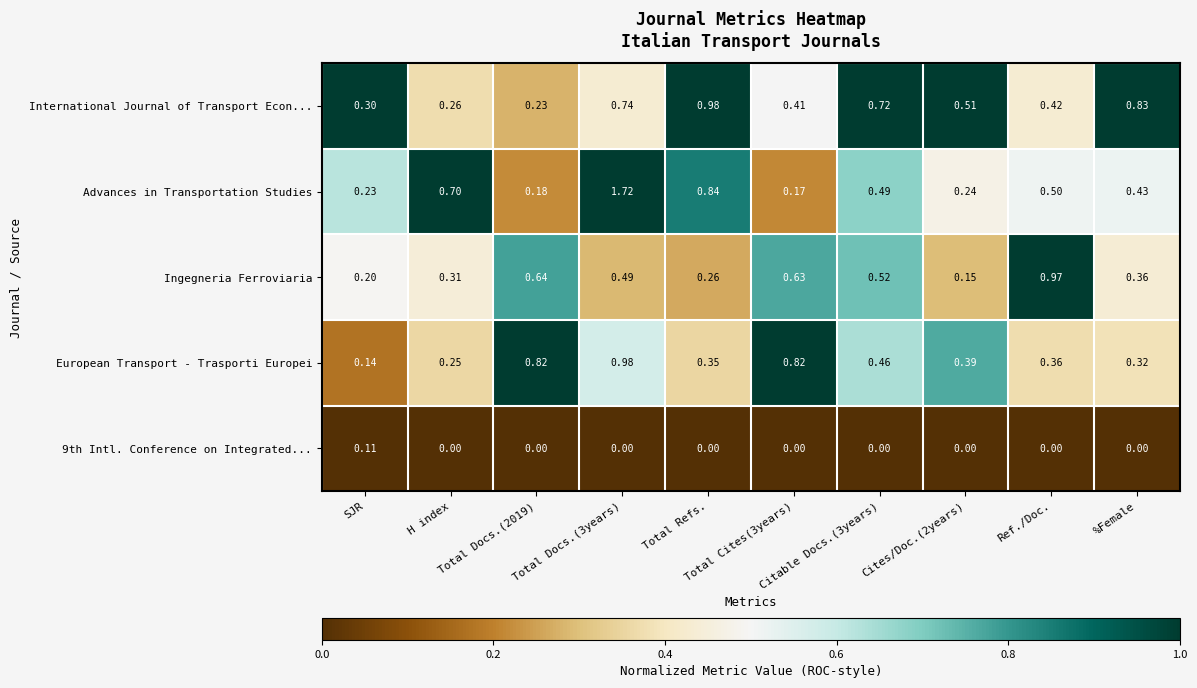

Which series has the largest total across all categories?

Advances in Transportation Studies